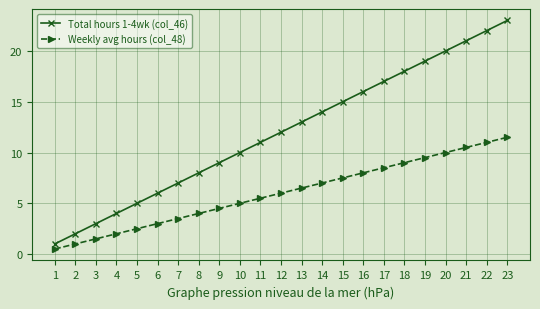

Read the Weekly avg hours (col_48) value at 2.

1.0